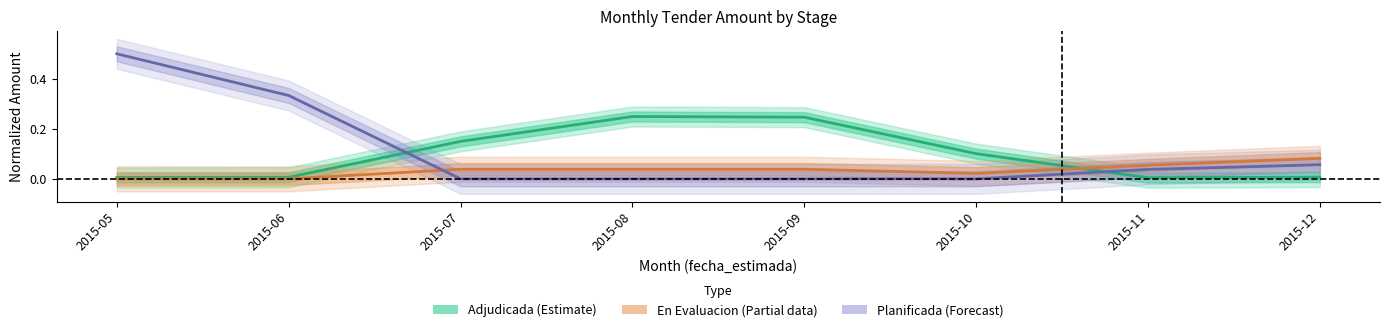

At which category is the sum across all series the highest?

2015-05